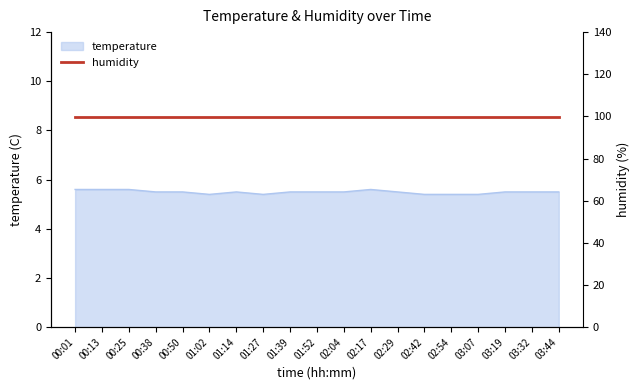

Where is the first local minimum?

01:02